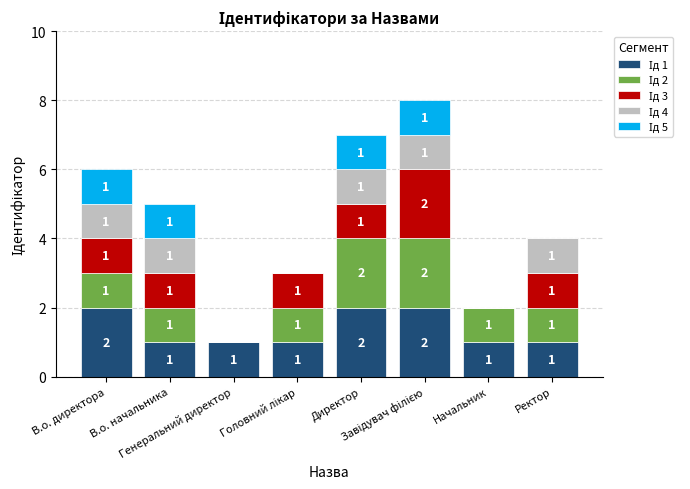

Where is Ід 3 nearest to the value 1?

В.о. директора